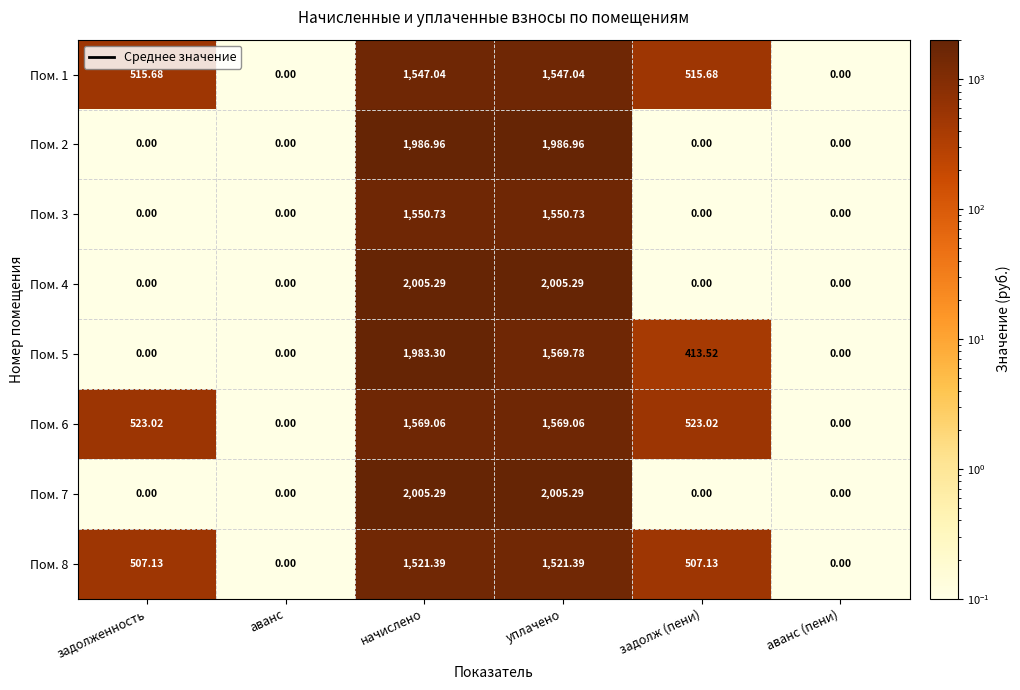

At which category is the sum across all series the highest?

начислено